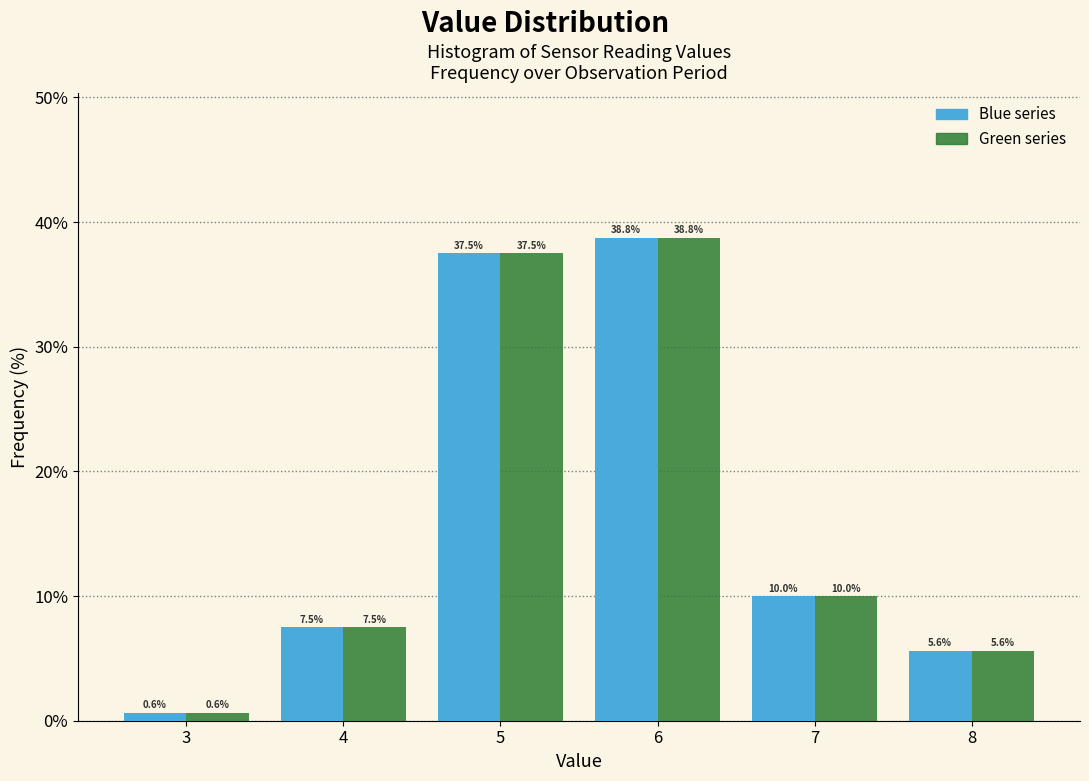

What is the total value across all series at 7?

20.0